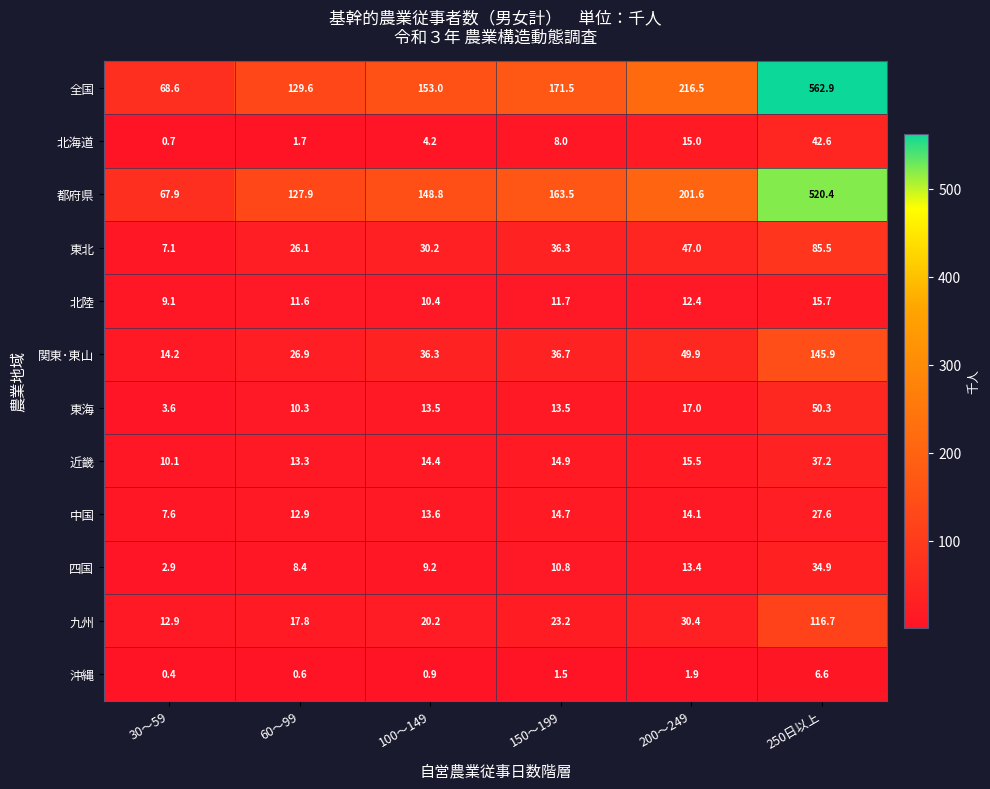

At which label does 全国 first exceed 171?

150～199